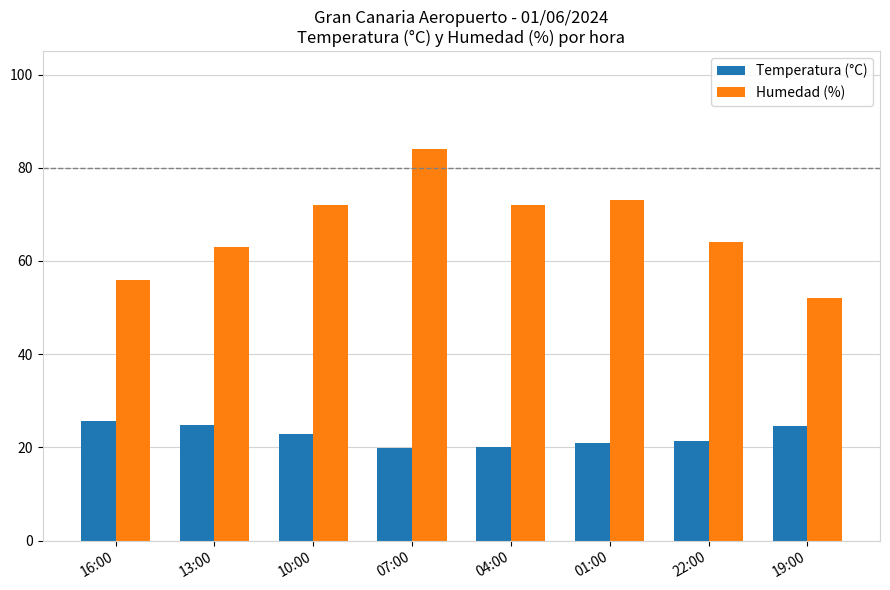

How many bars are there in total?

16